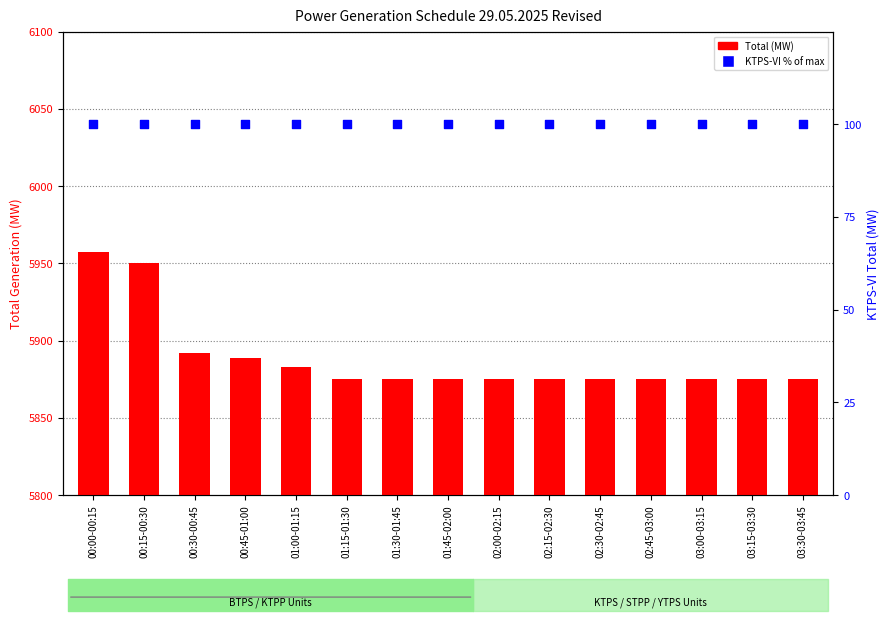

Which series contains the highest Y value?

Total